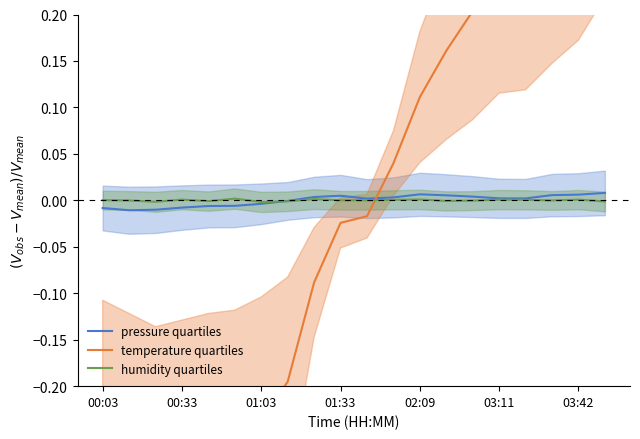

Reading left to right, list all the values displayed in this chart.

pressure quartiles: -0.0	-0.0	-0.0	-0.0	-0.0	-0.0	-0.0	-0.0	0.0	0.0	0.0	0.0	0.0	0.0	0.0	0.0	0.0	0.0	0.0	0.0
temperature quartiles: -0.2	-0.3	-0.3	-0.3	-0.3	-0.3	-0.2	-0.2	-0.1	-0.0	-0.0	0.0	0.1	0.2	0.2	0.3	0.3	0.3	0.4	0.5
humidity quartiles: 0.0	-0.0	-0.0	0.0	-0.0	0.0	-0.0	-0.0	0.0	0.0	0.0	0.0	0.0	-0.0	-0.0	0.0	0.0	-0.0	0.0	-0.0